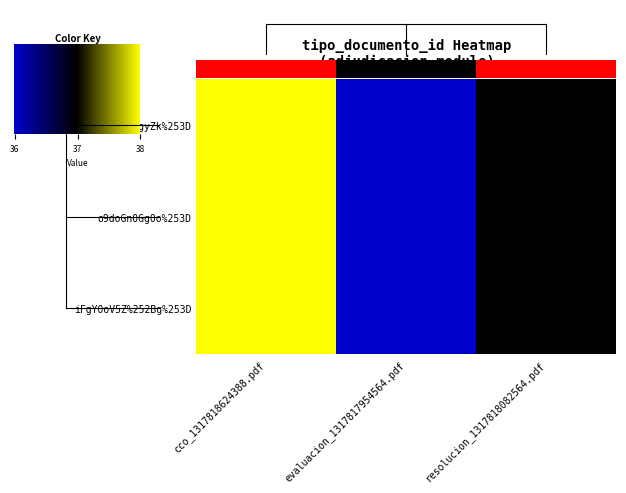

What is the total value across all series at evaluacion_1317817954564.pdf?

108